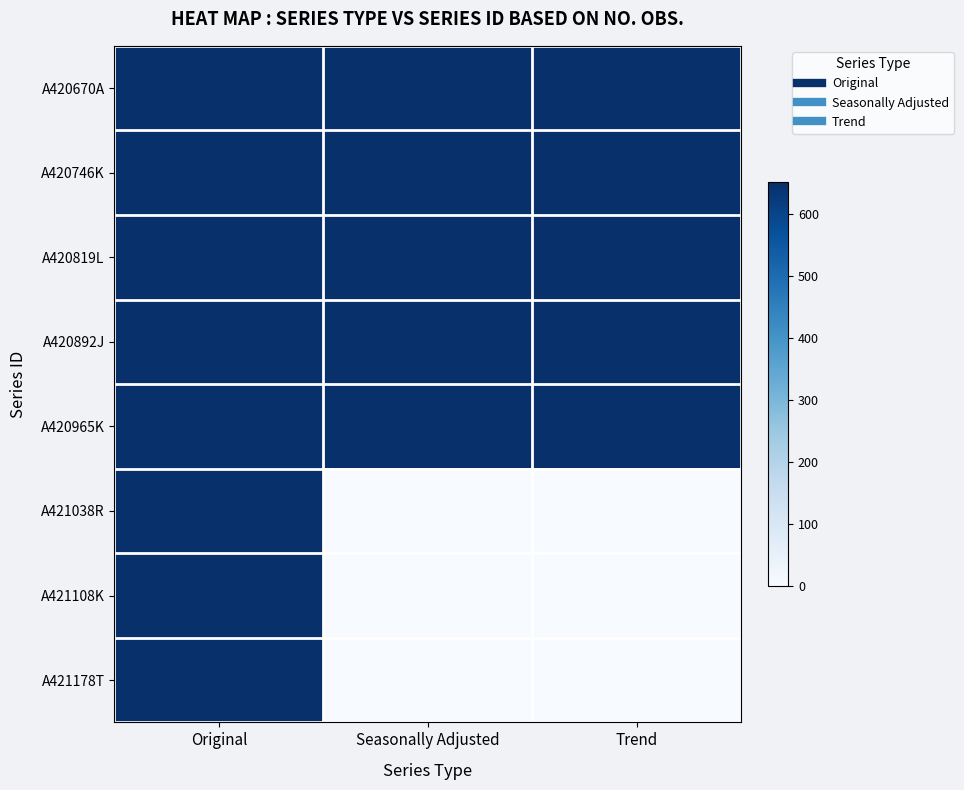

Reading left to right, extract all data points from this chart.

A420670A: Original=652	Seasonally Adjusted=652	Trend=652
A420746K: Original=652	Seasonally Adjusted=652	Trend=652
A420819L: Original=652	Seasonally Adjusted=652	Trend=652
A420892J: Original=652	Seasonally Adjusted=652	Trend=652
A420965K: Original=652	Seasonally Adjusted=652	Trend=652
A421038R: Original=652	Seasonally Adjusted=0	Trend=0
A421108K: Original=652	Seasonally Adjusted=0	Trend=0
A421178T: Original=652	Seasonally Adjusted=0	Trend=0